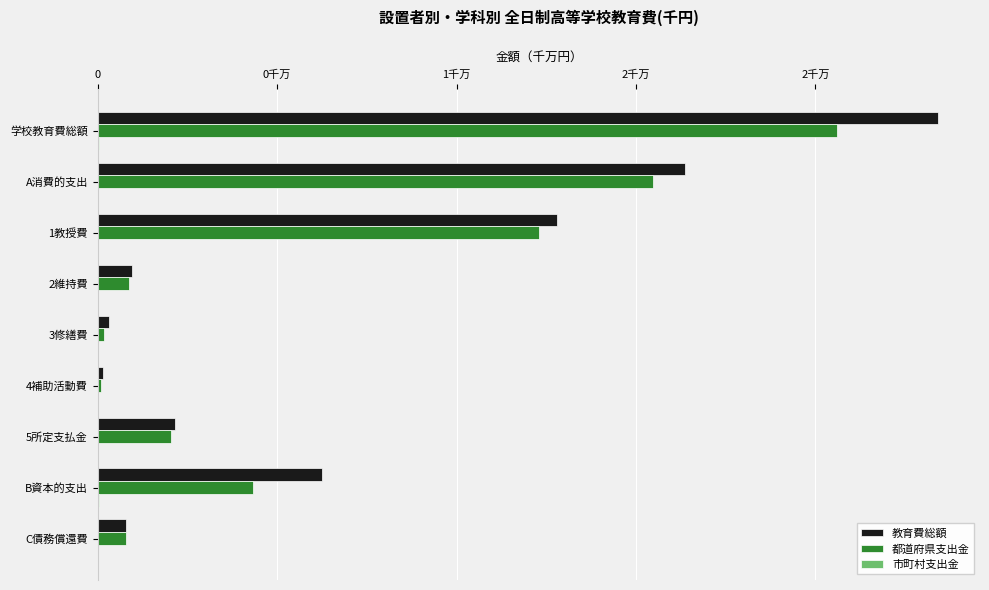

What is the minimum value shown in the chart?

100